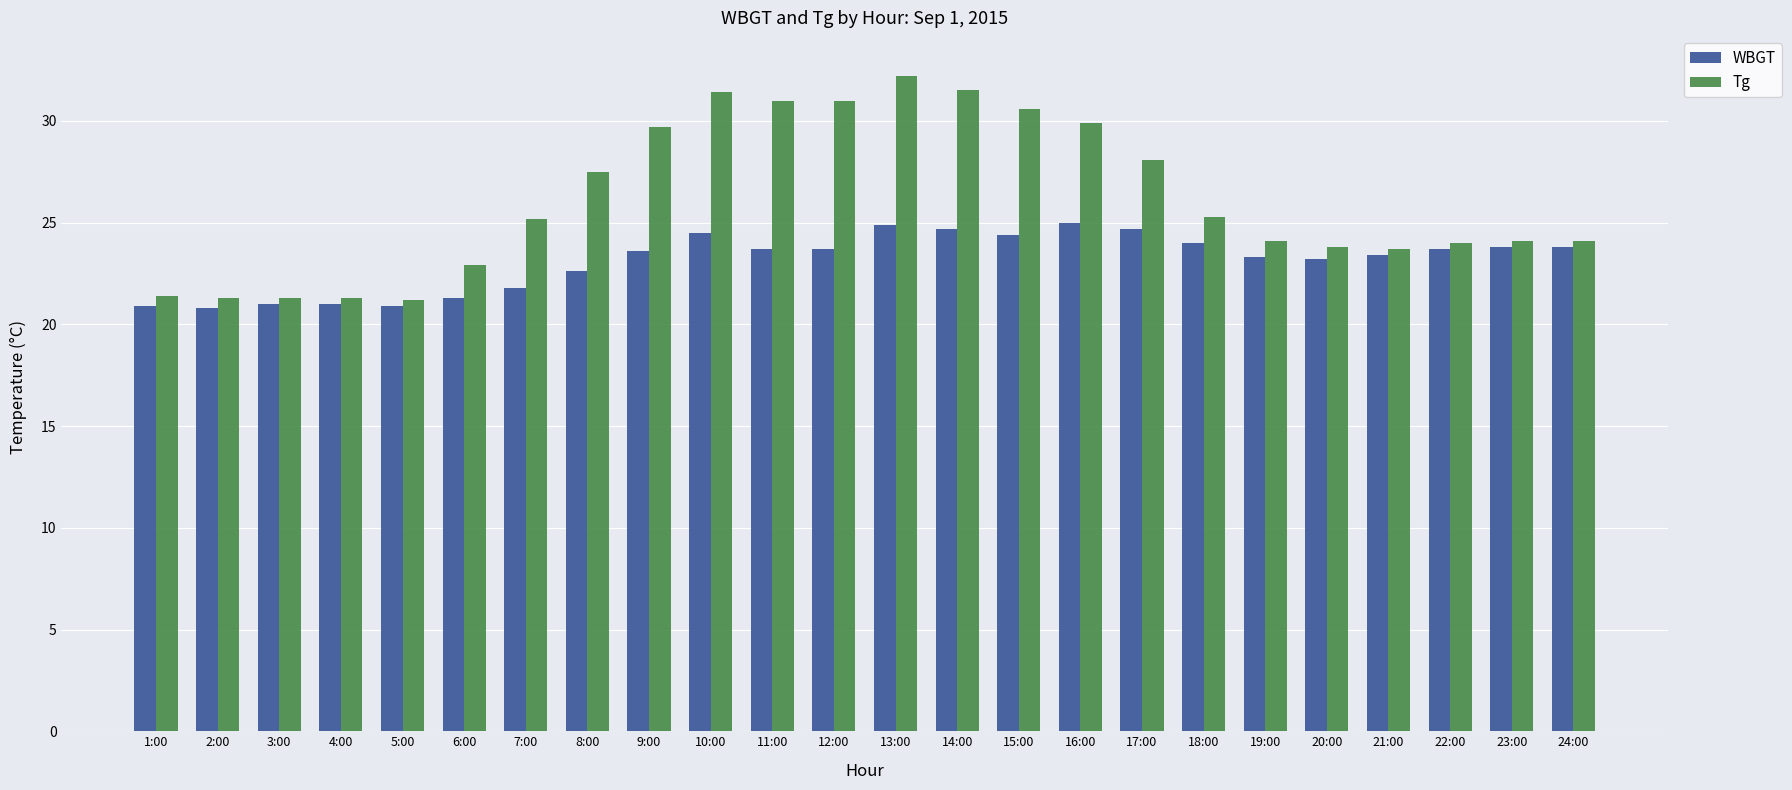

Does the chart contain any negative values?

No